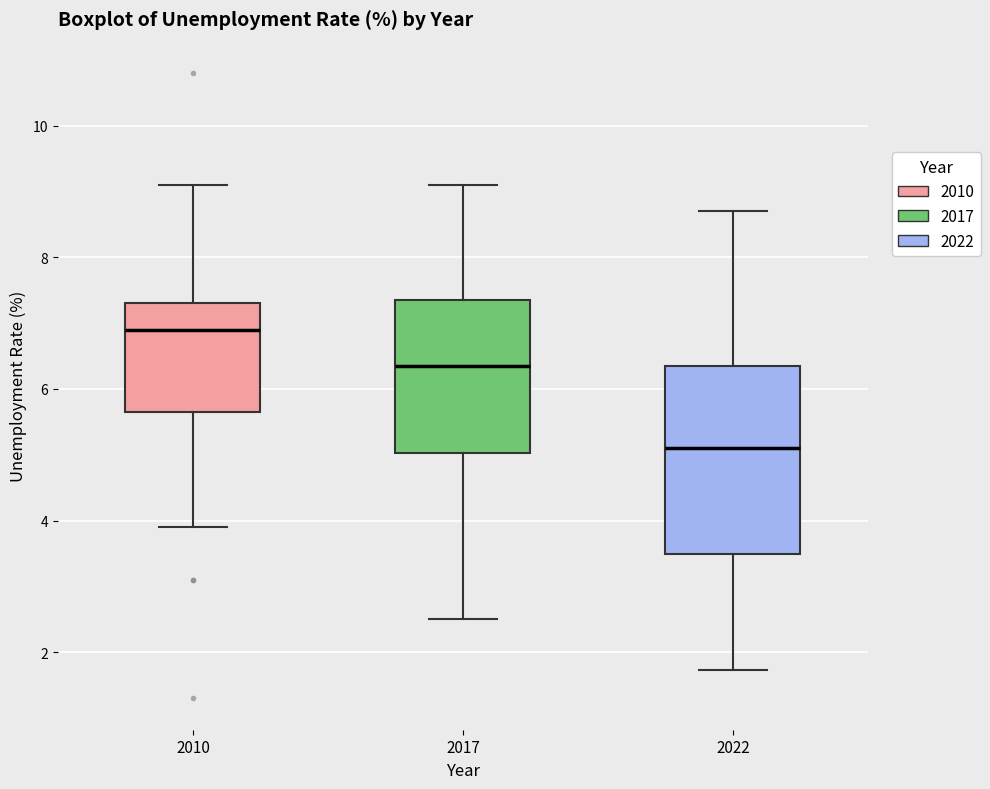

Which box has the lowest median line?

2022